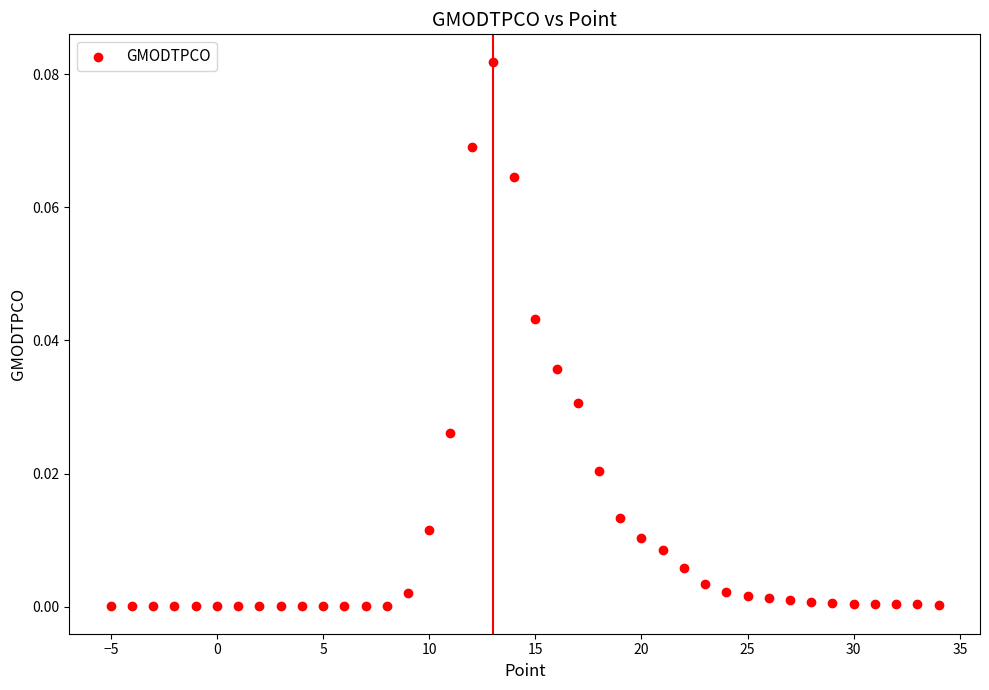

What is the range of X values (max minus min)?

39.0